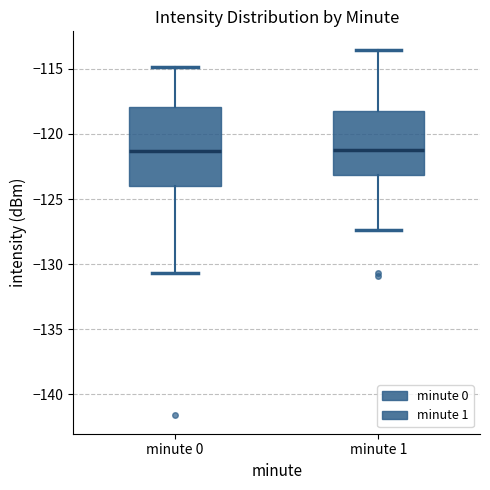

Reading left to right, read every box against the y-axis: the position of its median line, the range the box covers, and the ends of its whiskers. The values are not printed on the chart, so give them approximately, as read against the axis.

minute 0: median -121.5, box -124.0 to -118.0, whiskers -130.5 to -115.0
minute 1: median -121.0, box -123.0 to -118.5, whiskers -127.5 to -113.5